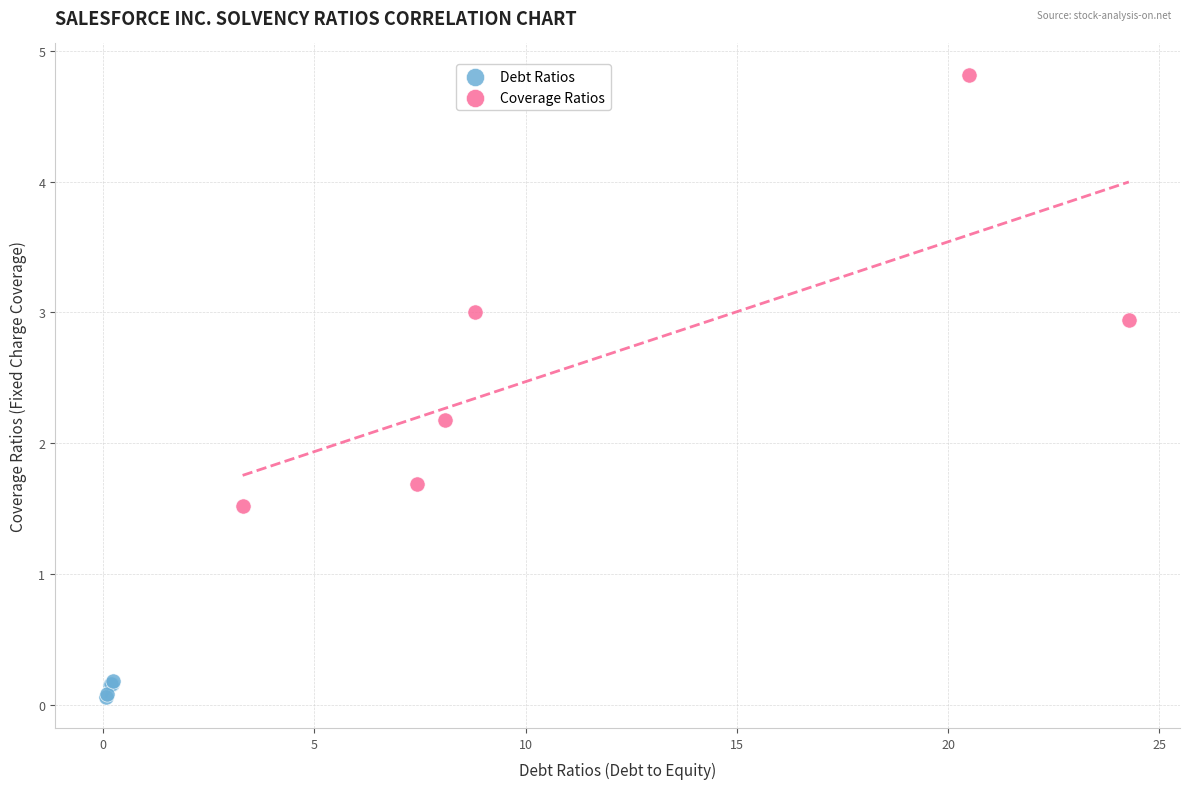

Which series has the widest spread of Y values?

Coverage Ratios